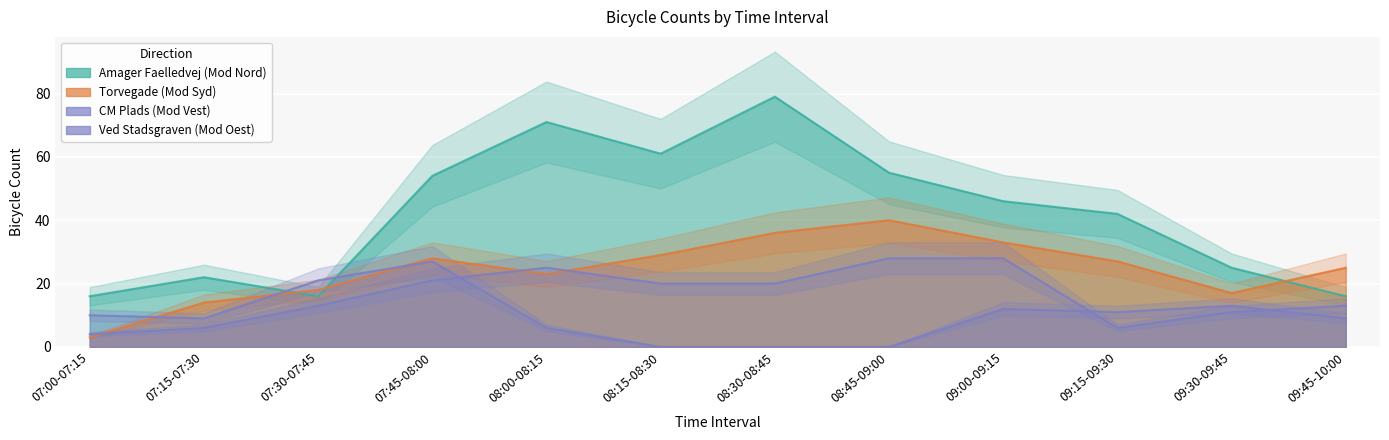

Rank the series by their average value, from highest to lowest.

Amager Faelledvej (Mod Nord), Torvegade (Mod Syd), Ved Stadsgraven (Mod Oest), CM Plads (Mod Vest)